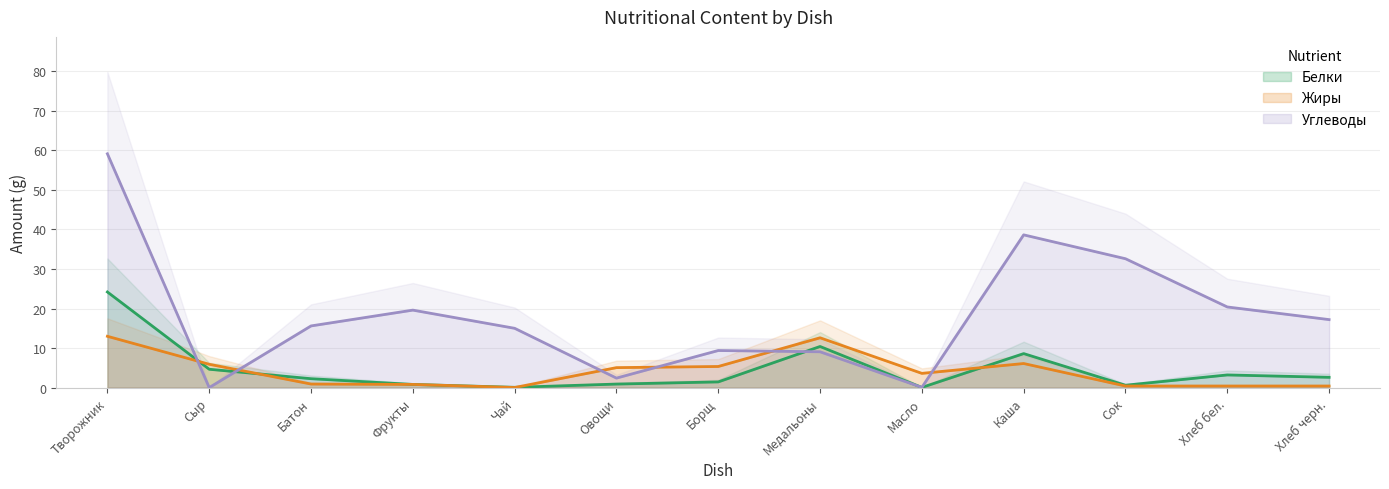

How many intersections are there between Белки and Жиры?

4